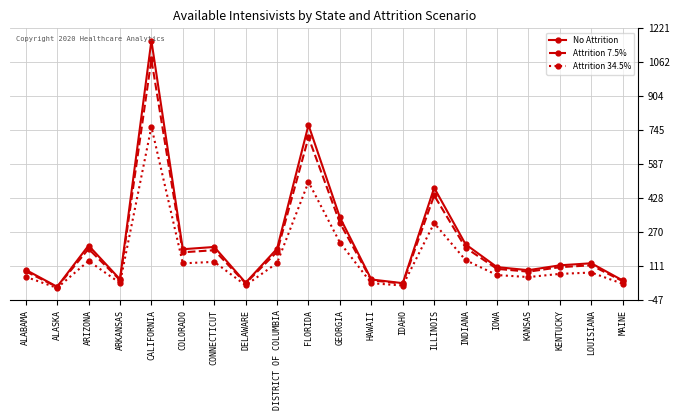

True or false: Attrition 7.5% has more than 2 interior local peaks.

True